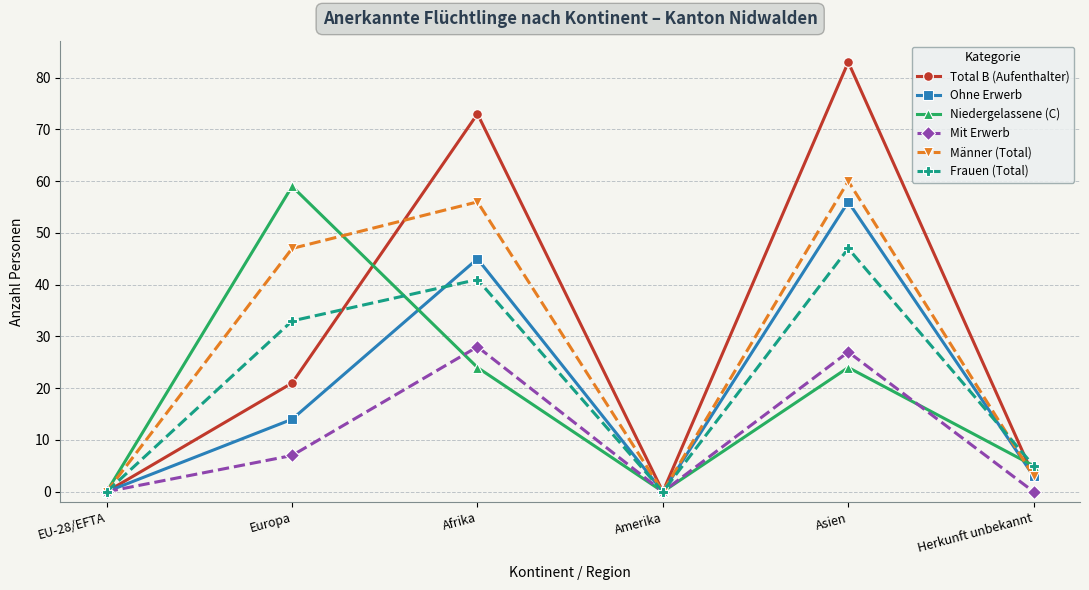

Where is the first local minimum for Total B (Aufenthalter)?

Amerika